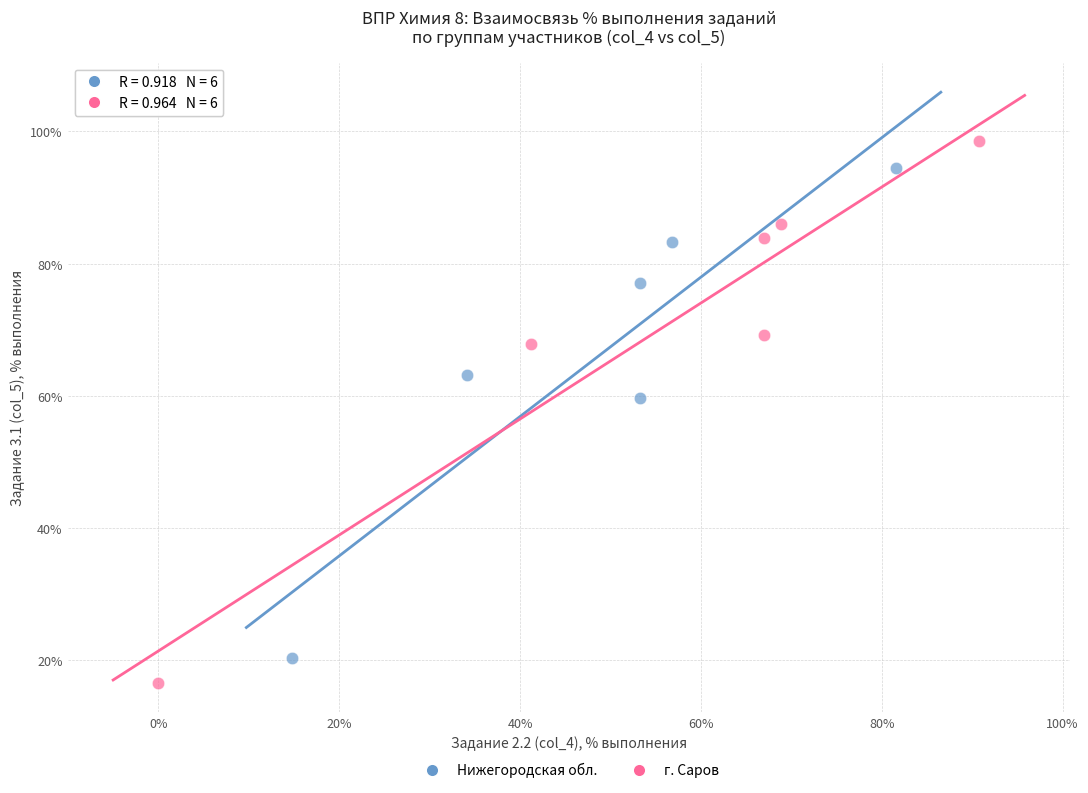

Which series has the largest Y range (max minus min)?

г. Саров